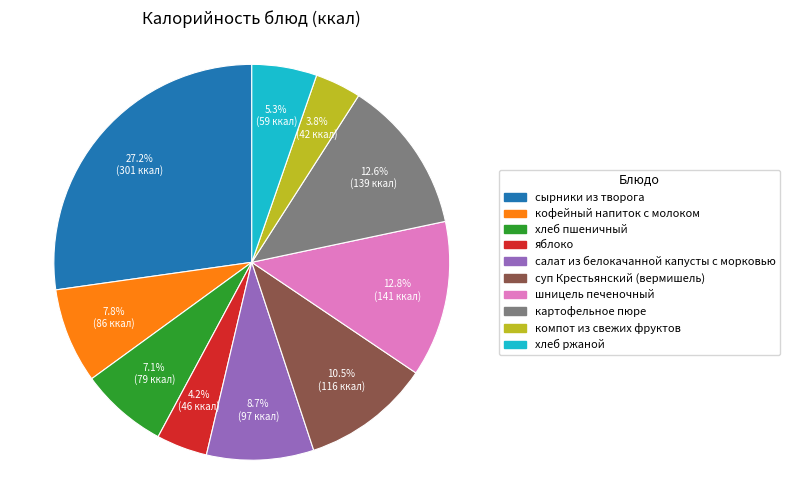

How many segments does this pie chart have?

10